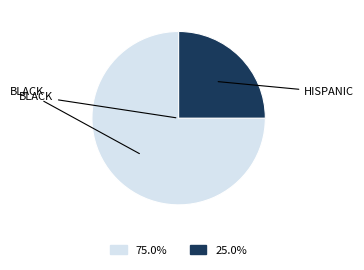

Is there any slice that represents more than half of the pie?

Yes